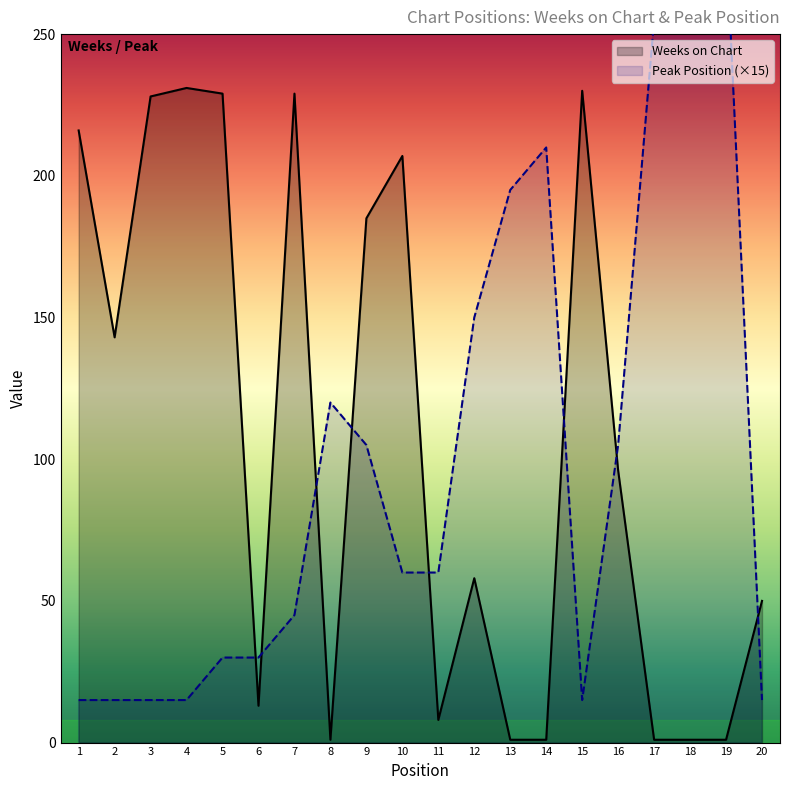

What is the difference between the highest and lowest values at 16?

9